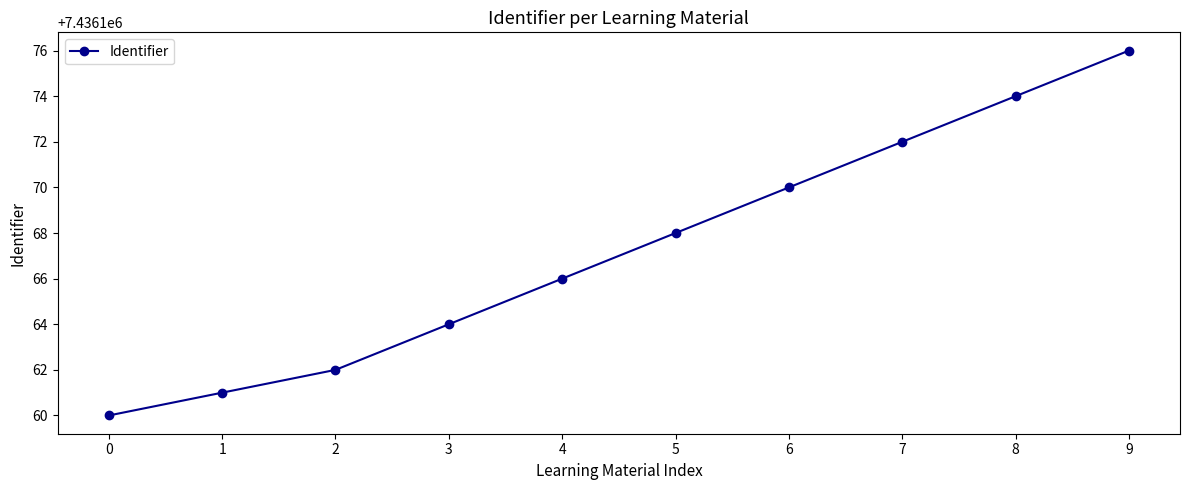

How many series are shown in this chart?

1